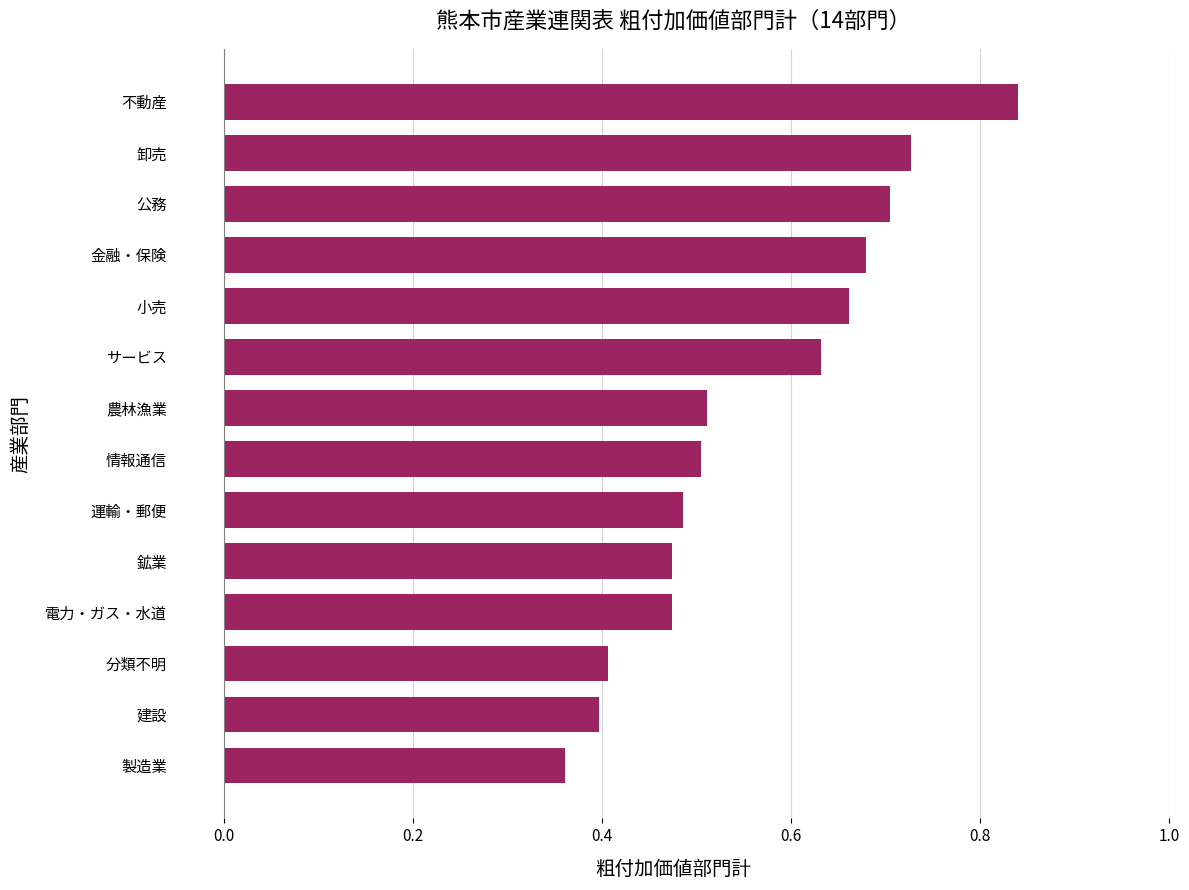

True or false: the data shows 0.9 at サービス.

False